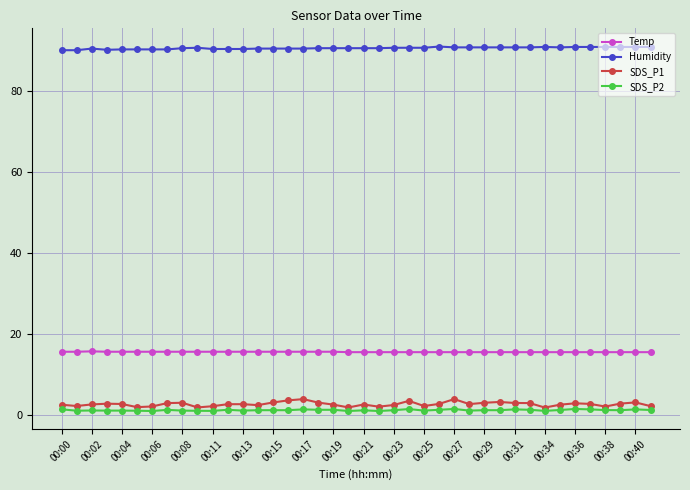

List the series in order of their peak value, highest first.

Humidity, Temp, SDS_P1, SDS_P2